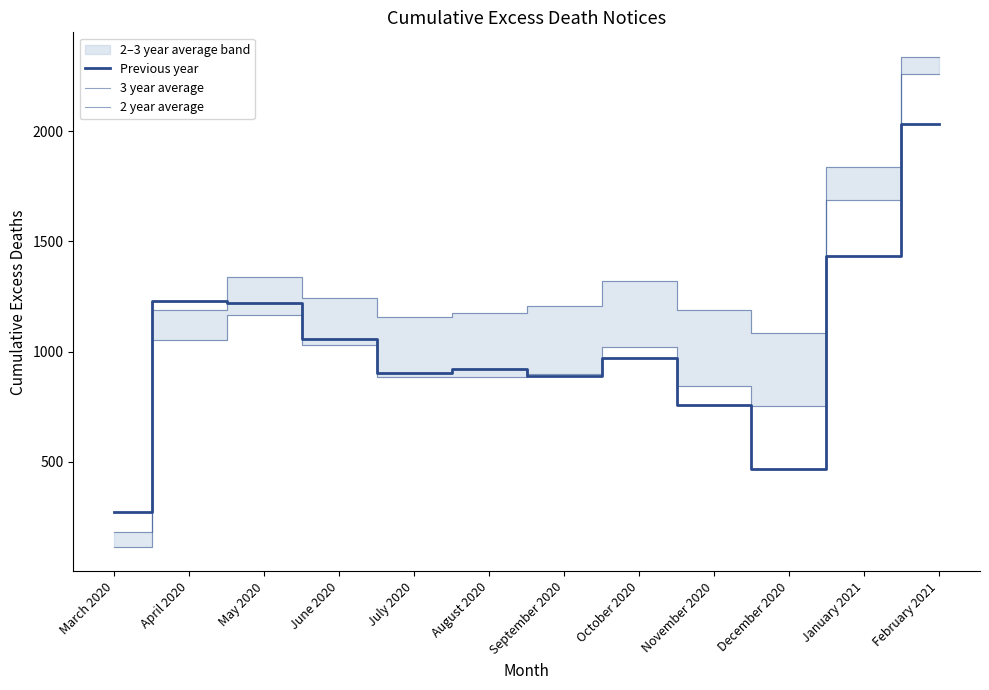

What is the label of the 10th point from the right?

May 2020